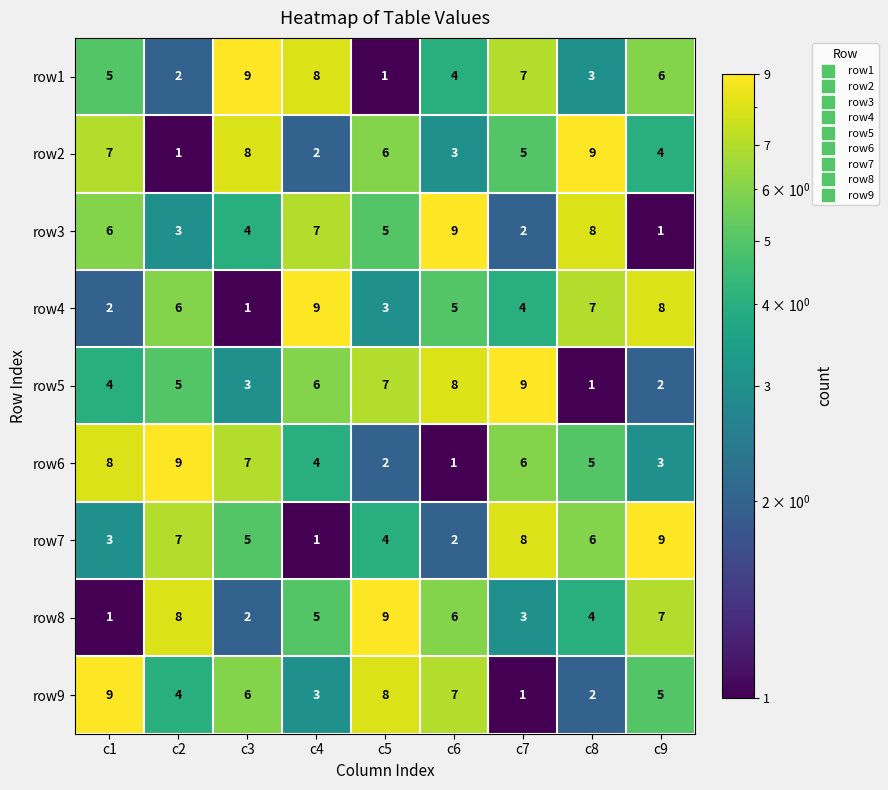

At c4, list the series in order from smallest to largest.

row7, row2, row9, row6, row8, row5, row3, row1, row4